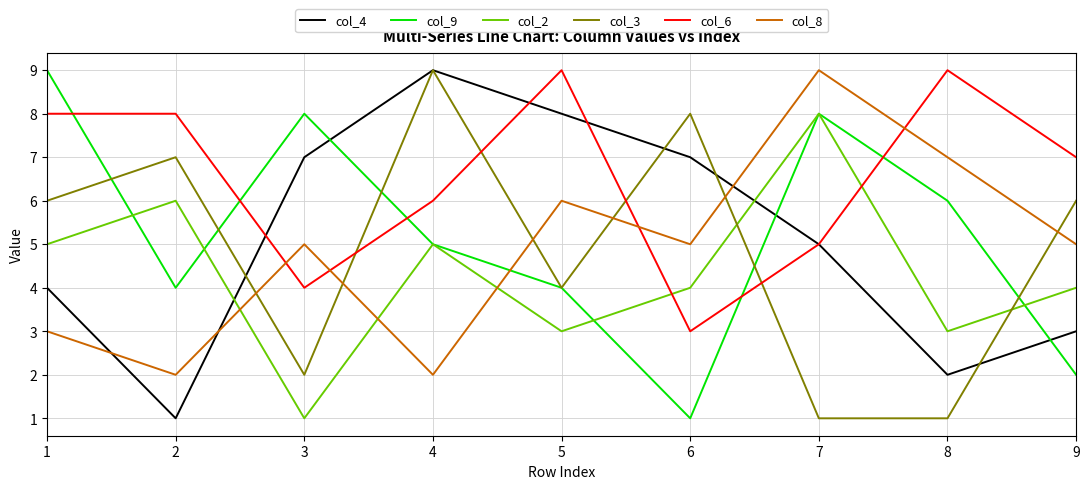

Count the number of categories in the chart.

9